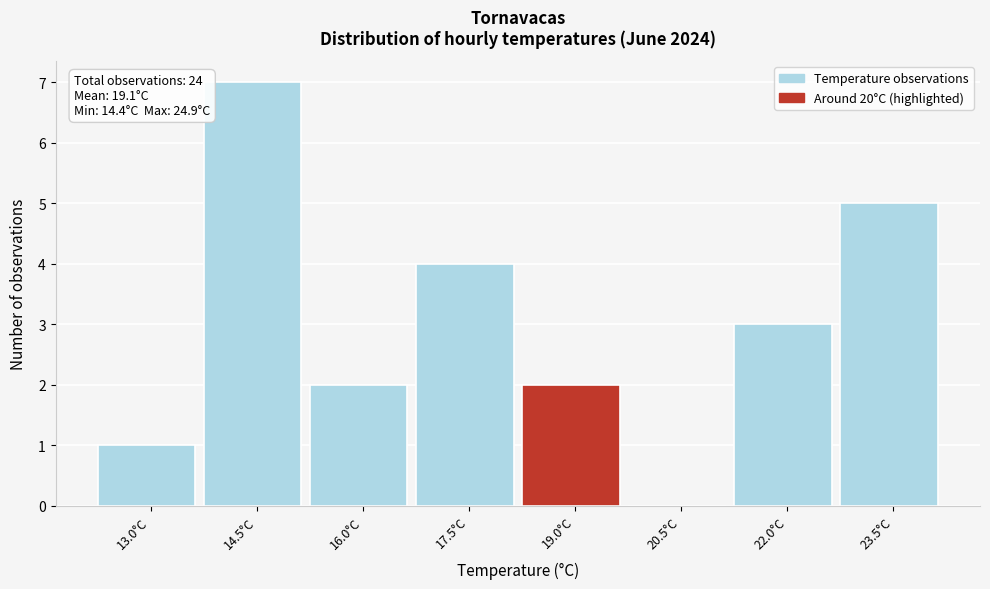

Reading left to right, extract all data points from this chart.

13.0°C=1	14.5°C=7	16.0°C=2	17.5°C=4	19.0°C=2	20.5°C=0	22.0°C=3	23.5°C=5